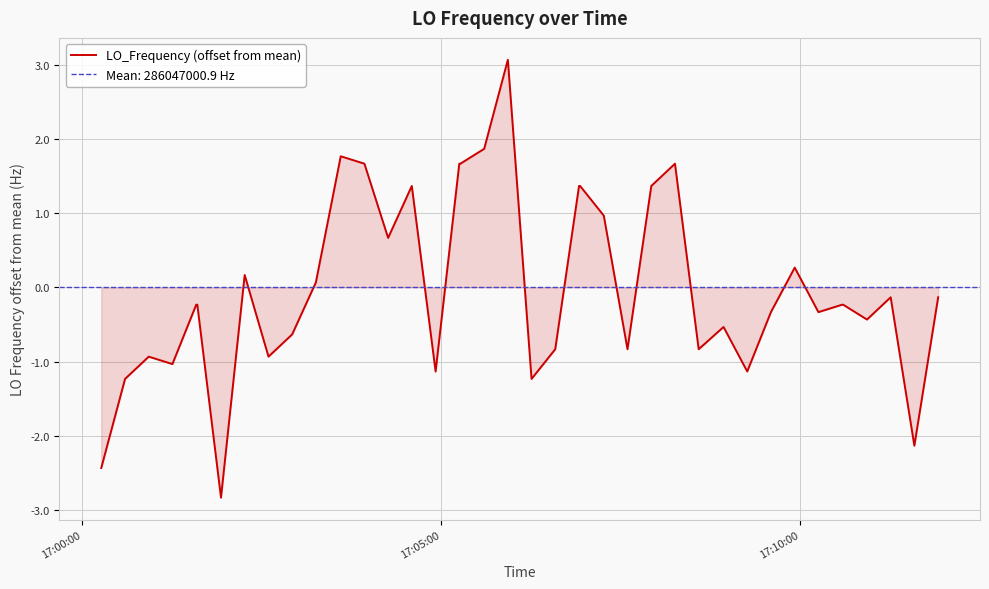

What is the highest value of the LO_Frequency (offset from mean) series?

3.1